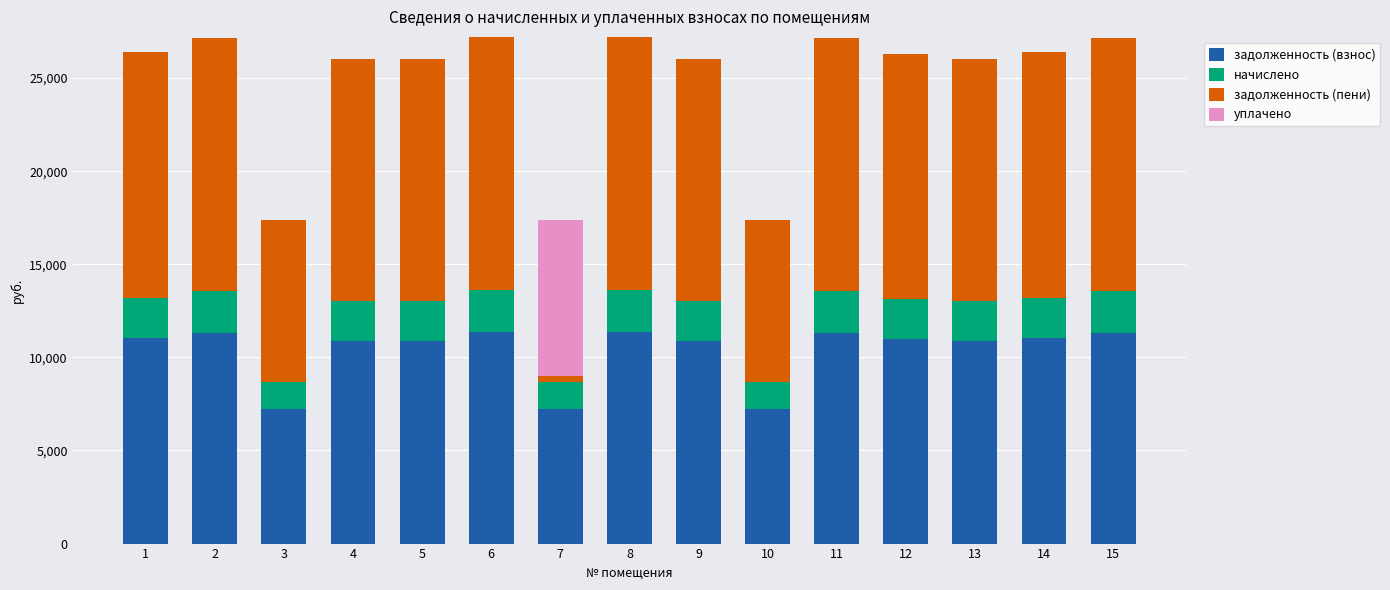

What is the average value of the задолженность (взнос) series?

10323.4